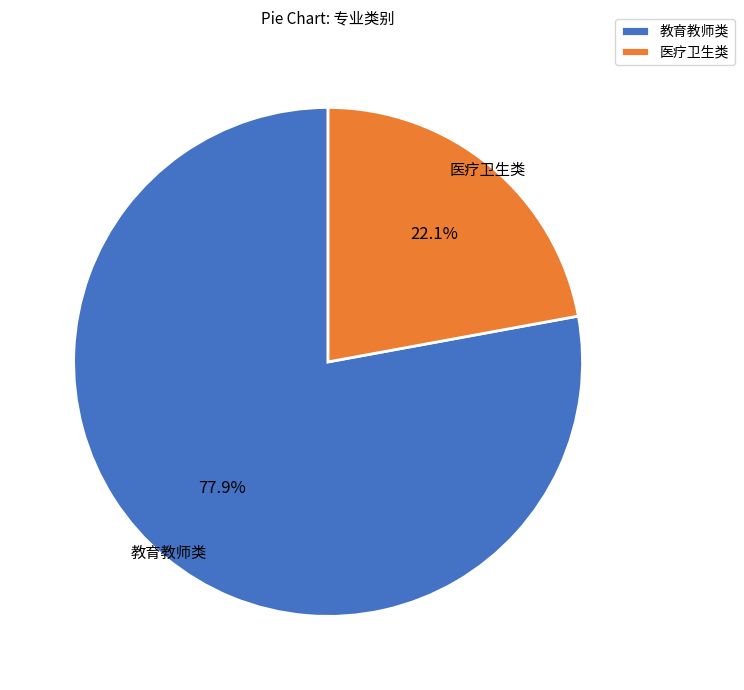

To the nearest percent, what is the difference between the 教育教师类 and 医疗卫生类 slice percentages?

56%